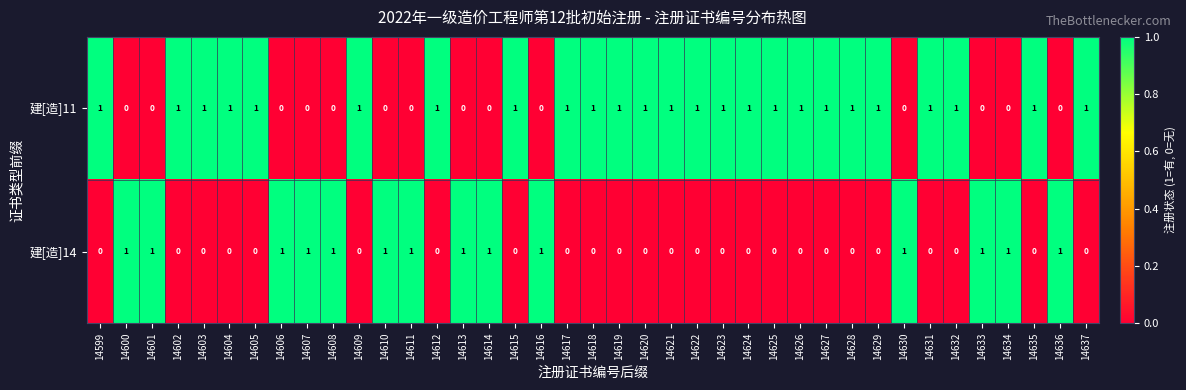

The 建[造]14 series shows -1 at 14605. True or false?

False